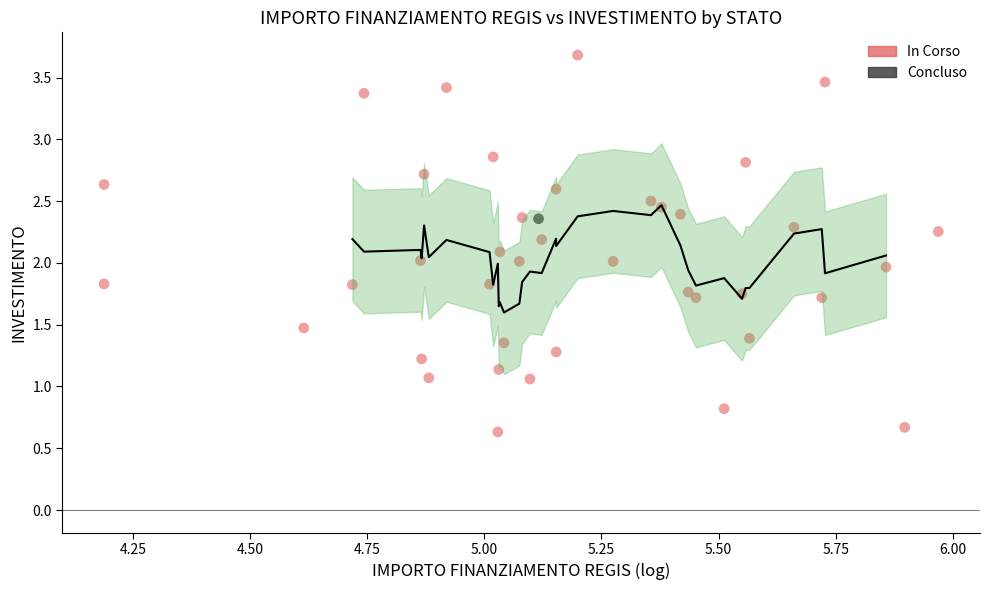

What are all the series names shown in the legend?

In Corso, Concluso